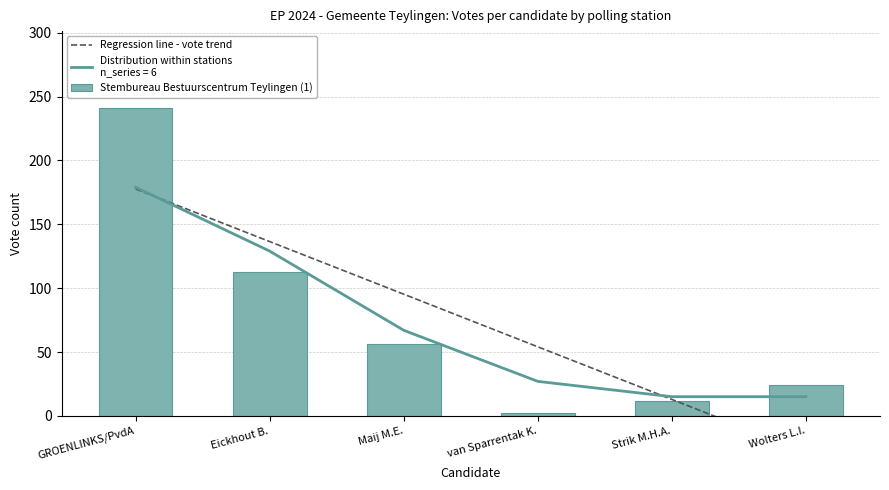

What position from the left is Wolters L.I.?

6